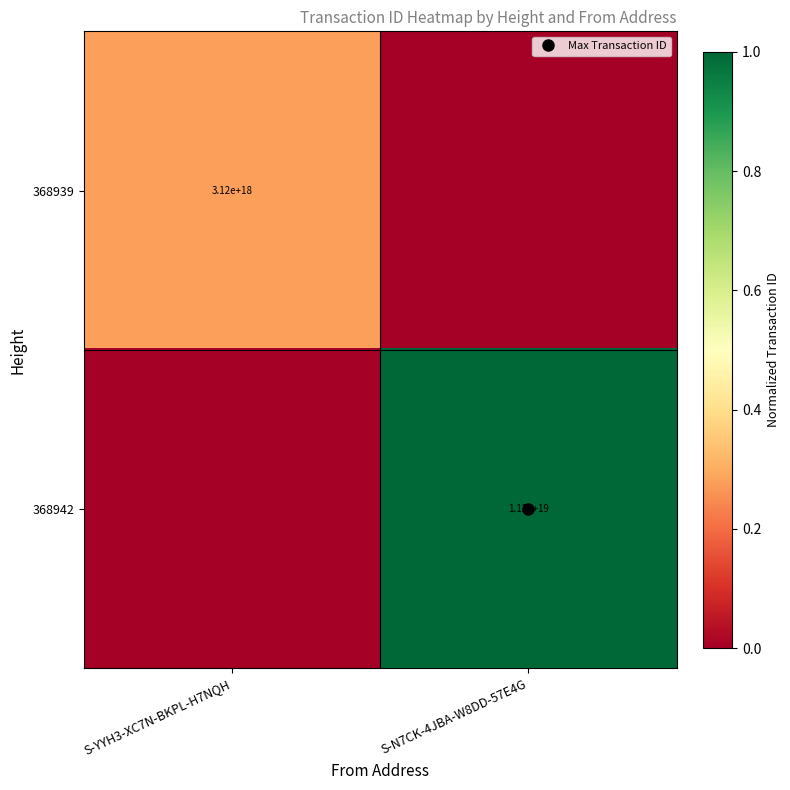

List the series in order of their peak value, highest first.

368942, 368939